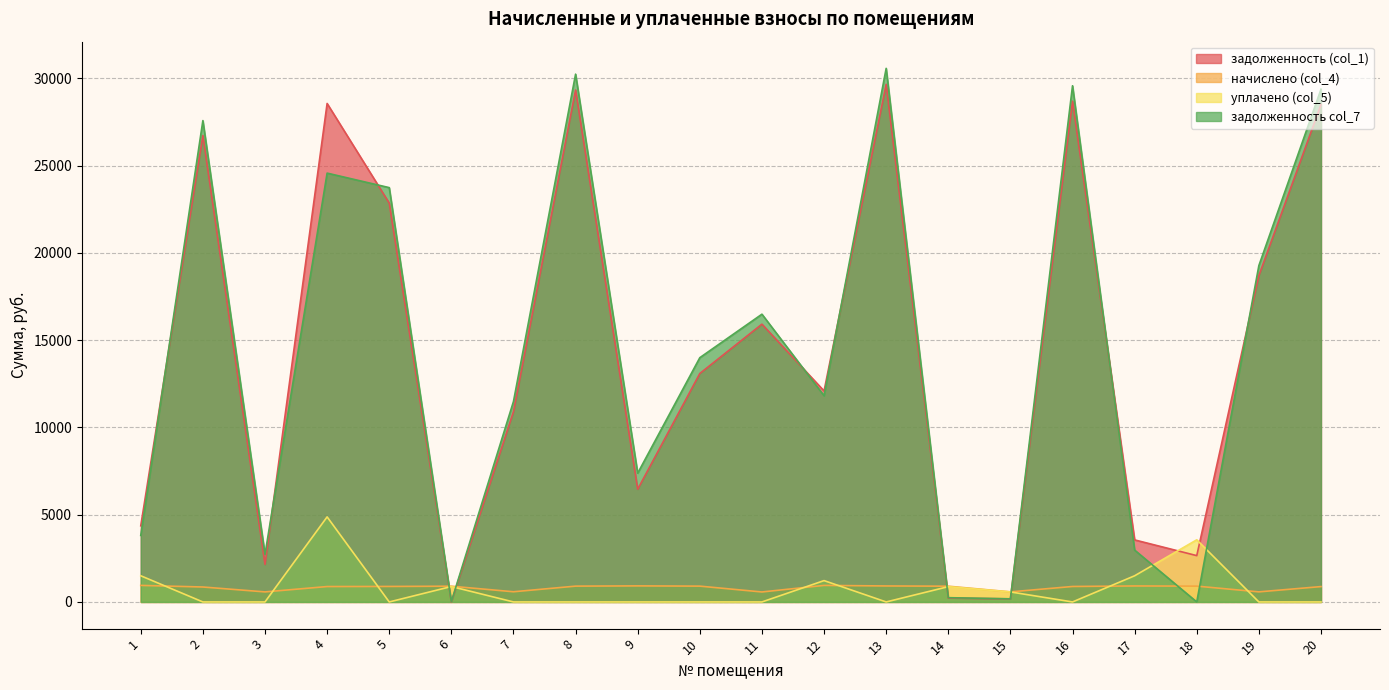

What is the difference between the уплачено (col_5) values at 15 and 18?

2987.0